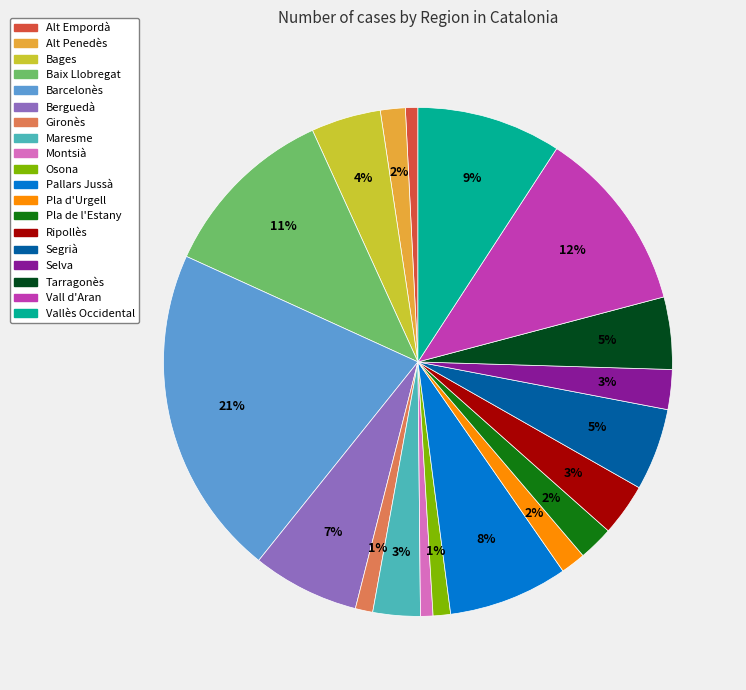

Is it true that Vallès Occidental is 9% of the pie?

True